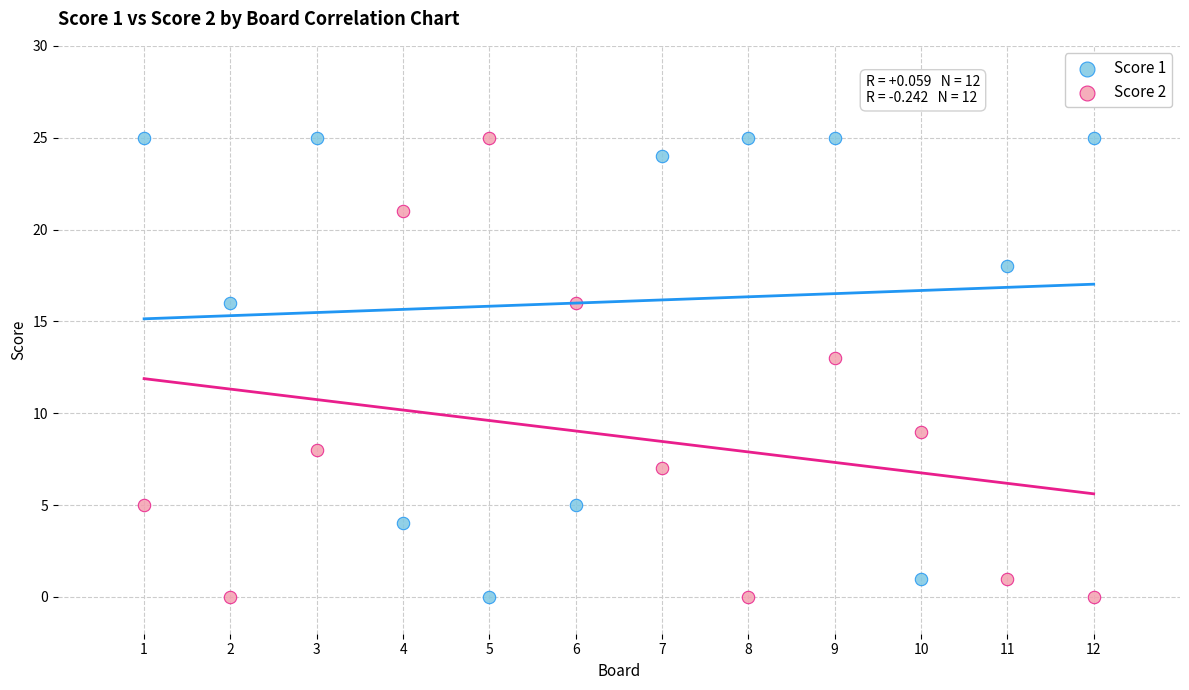

What are all the series names shown in the legend?

Score 1, Score 2